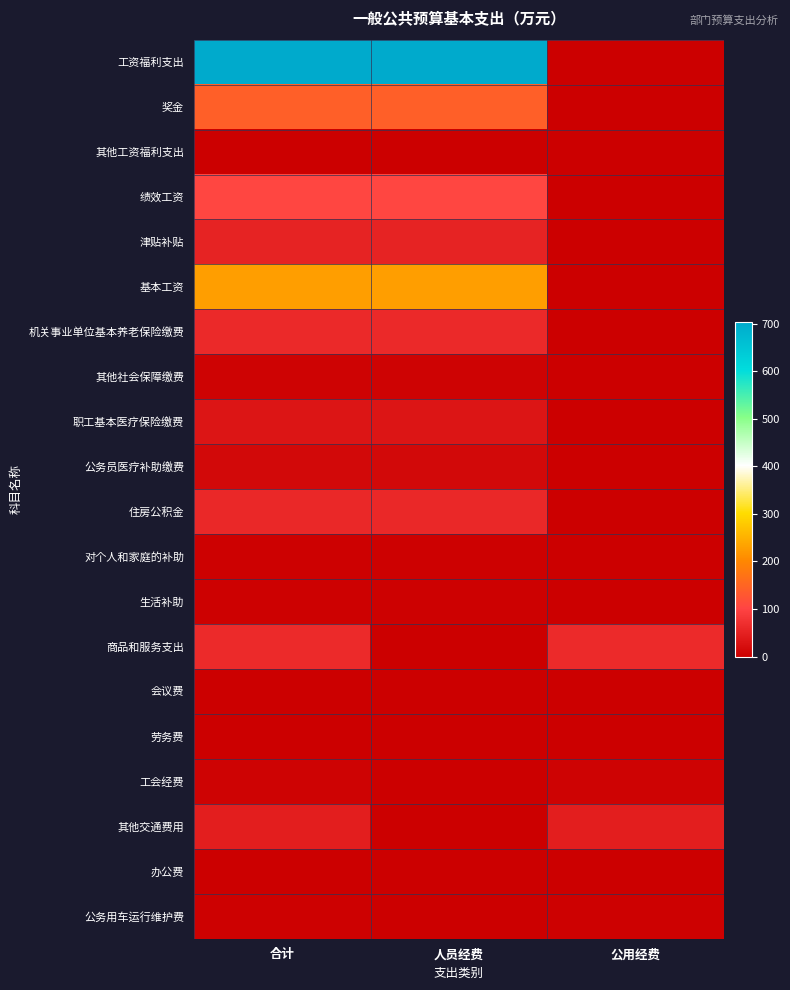

Rank the series at 人员经费 from lowest to highest value.

商品和服务支出, 会议费, 劳务费, 工会经费, 其他交通费用, 办公费, 公务用车运行维护费, 其他工资福利支出, 对个人和家庭的补助, 生活补助, 其他社会保障缴费, 公务员医疗补助缴费, 职工基本医疗保险缴费, 津贴补贴, 住房公积金, 机关事业单位基本养老保险缴费, 绩效工资, 奖金, 基本工资, 工资福利支出